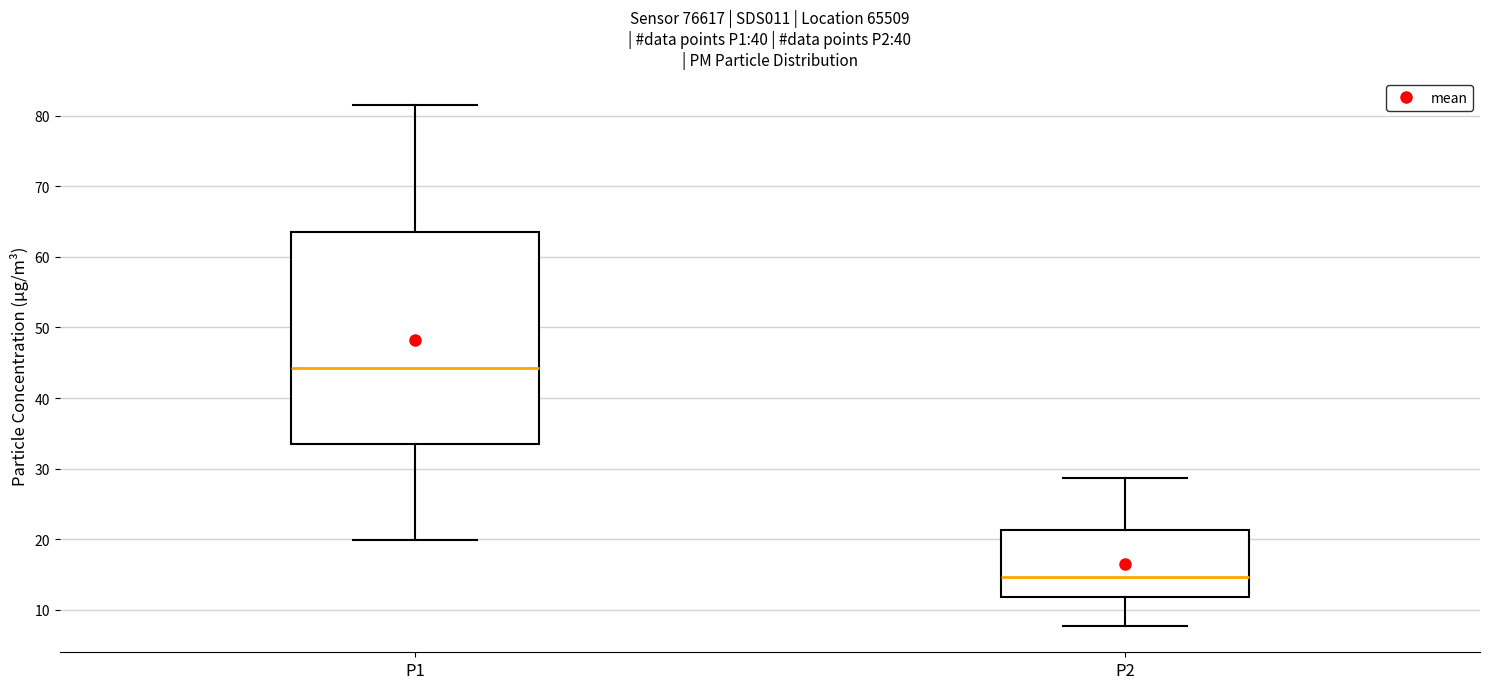

Which box has the highest median line?

P1